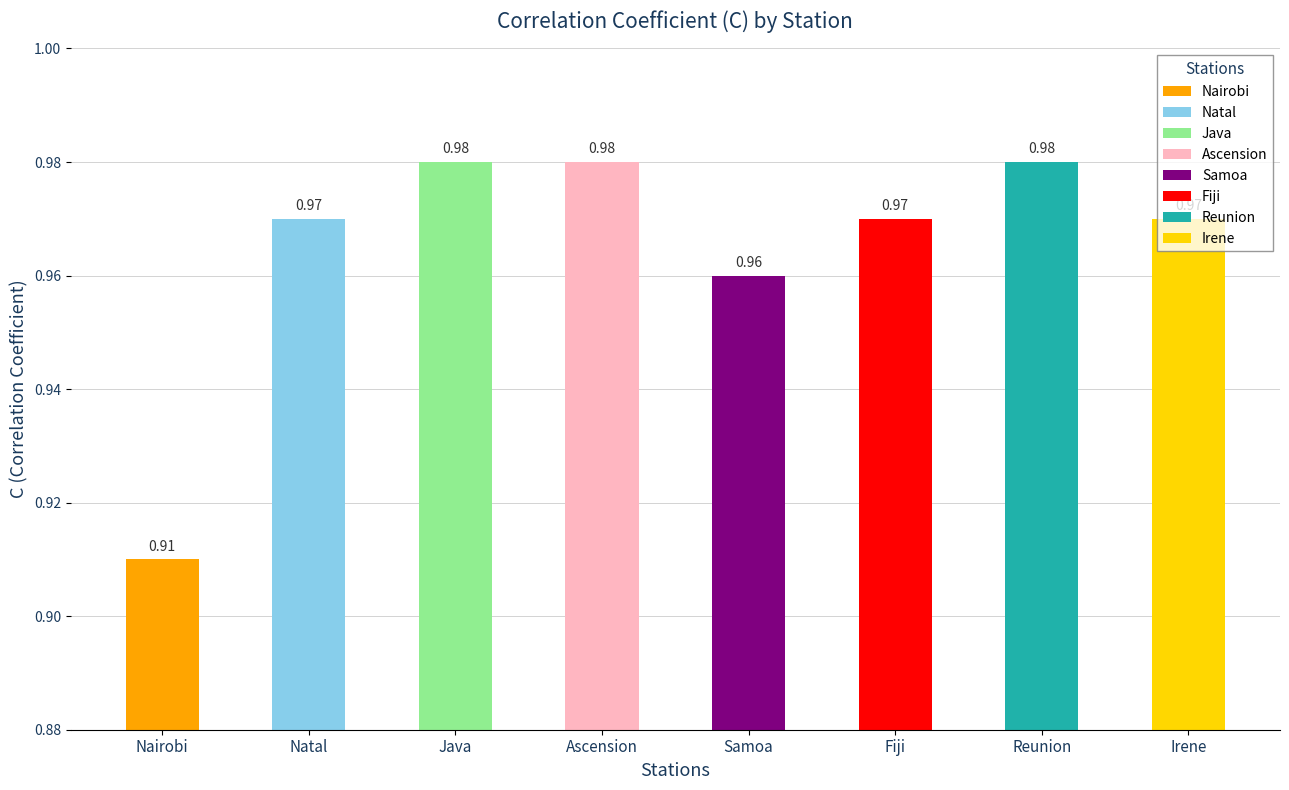

Reading left to right, extract all data points from this chart.

0.9	1.0	1.0	1.0	1.0	1.0	1.0	1.0